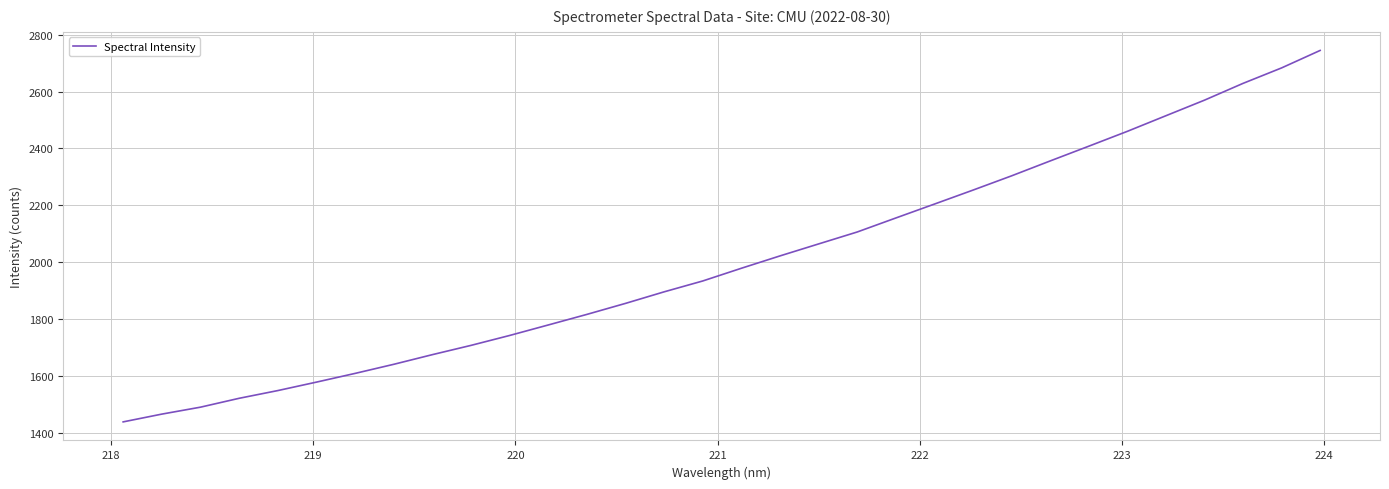

Does the chart have visible grid lines?

Yes